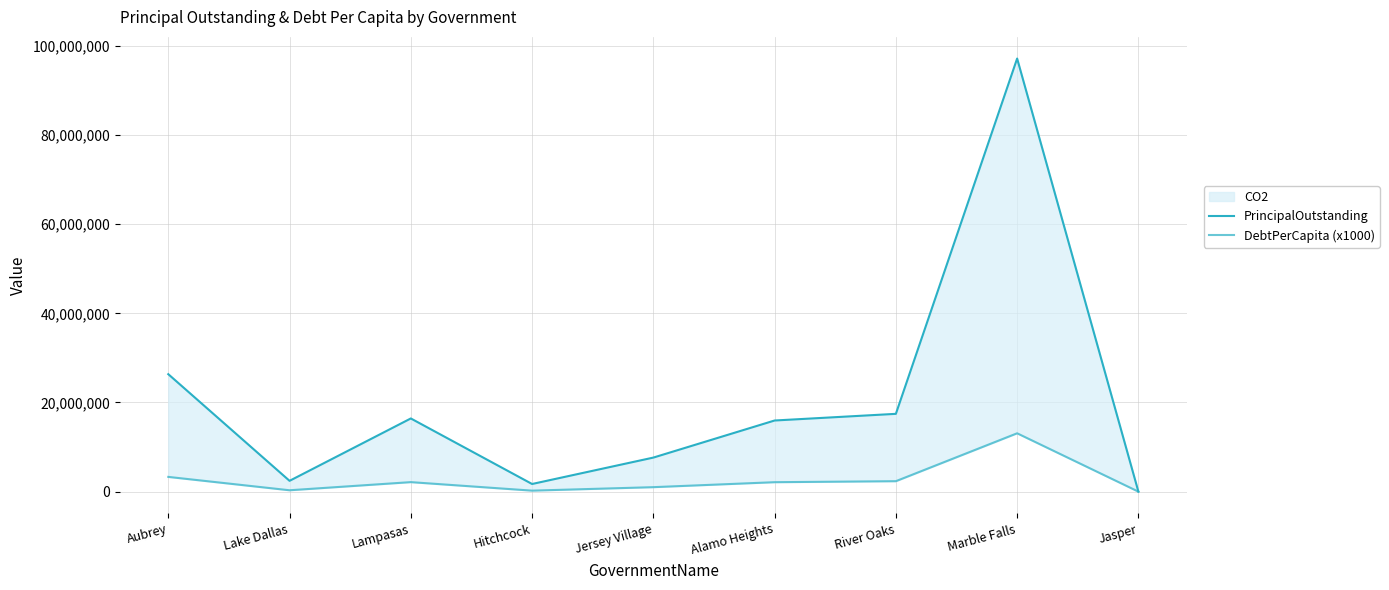

Is the value of DebtPerCapita (x1000) at Jasper greater than the value of PrincipalOutstanding at Hitchcock?

No